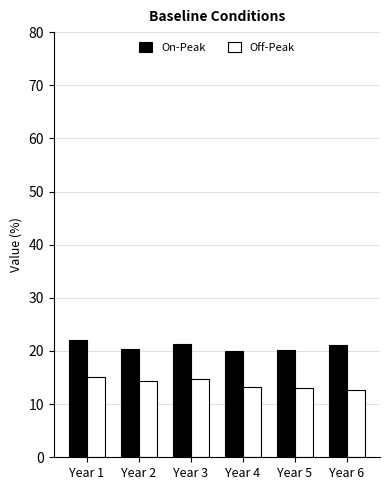

What is the value of the Off-Peak bar at the 2nd from the left?

14.4